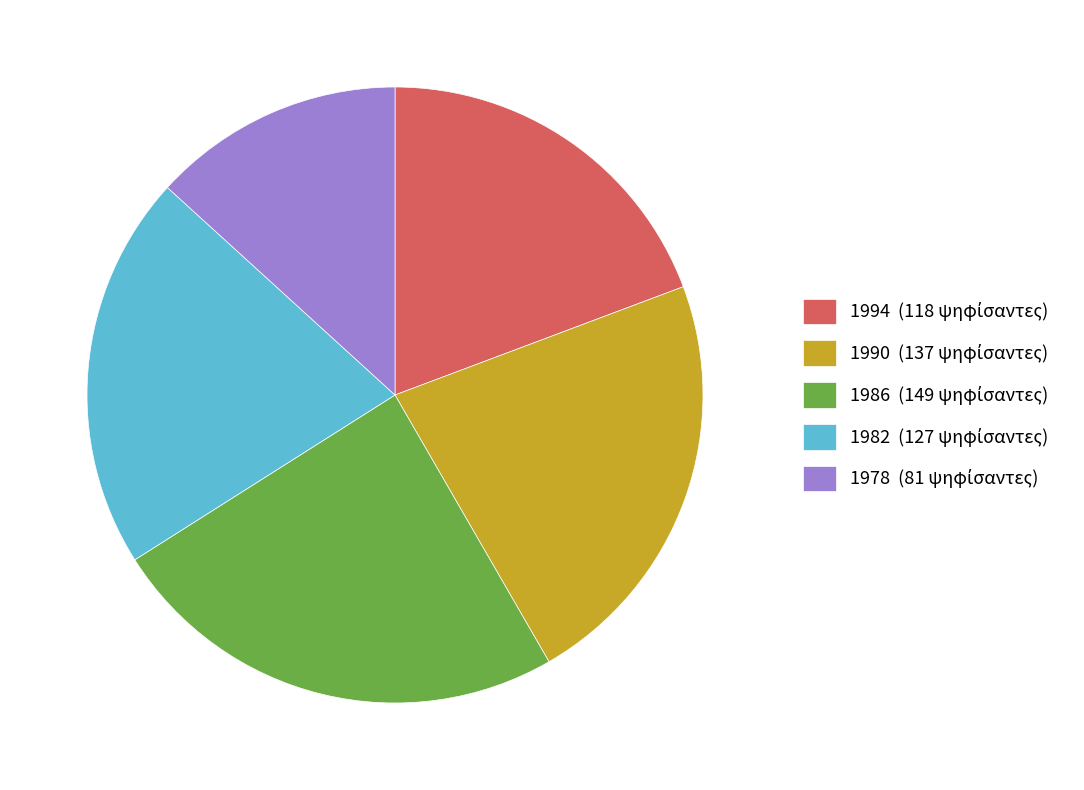

How many segments does this pie chart have?

5